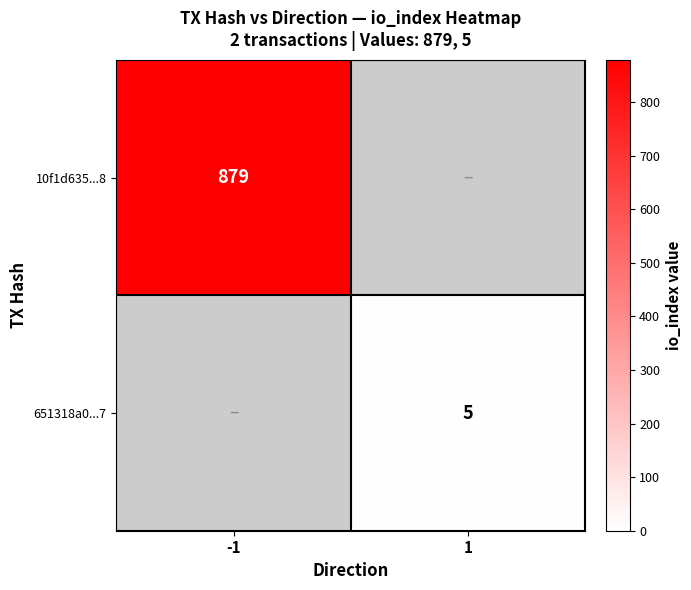

What is the minimum value shown in the chart?

5.0